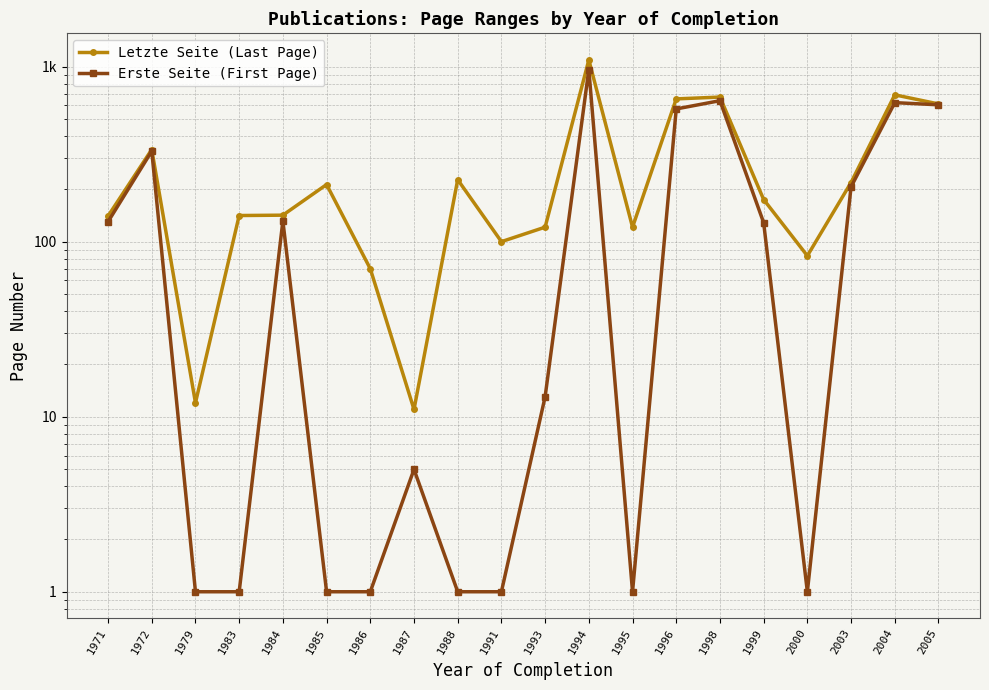

What are all the series names shown in the legend?

Letzte Seite (Last Page), Erste Seite (First Page)